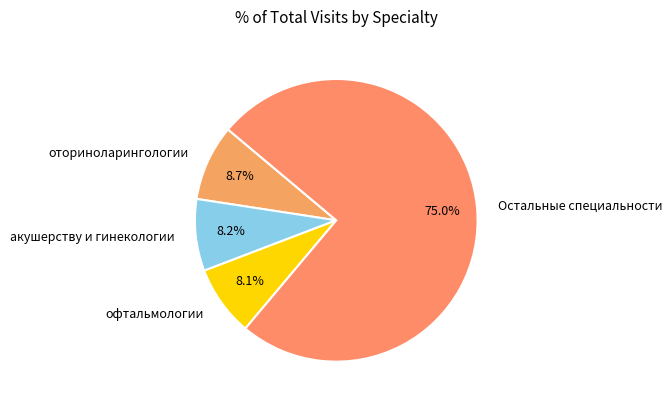

Between оториноларингологии and Остальные специальности, which is larger?

Остальные специальности